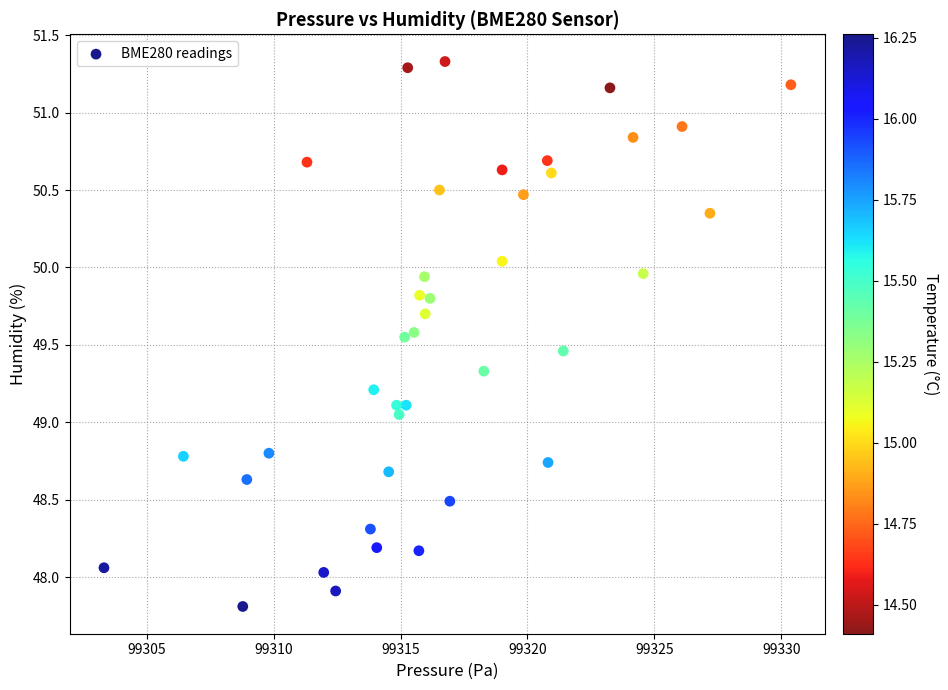

What is the range of Y values (max minus min)?

3.5